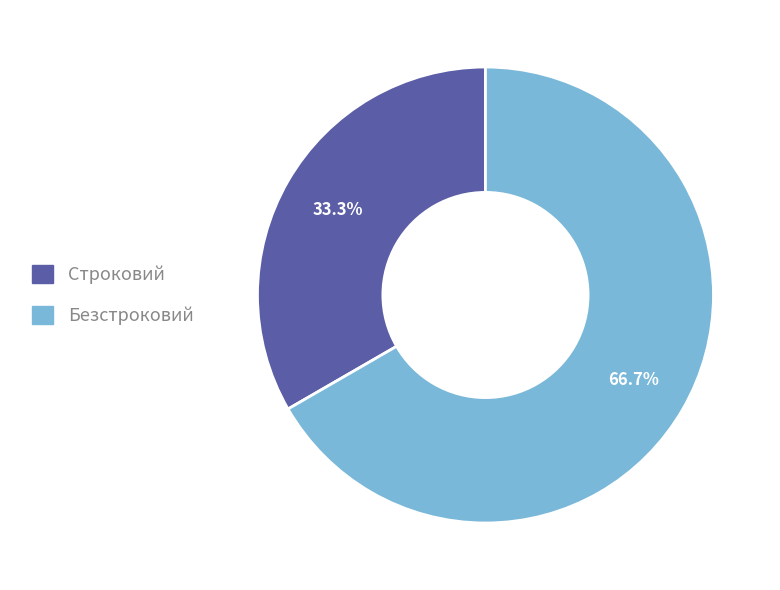

To the nearest percent, what portion does Безстроковий represent?

67%